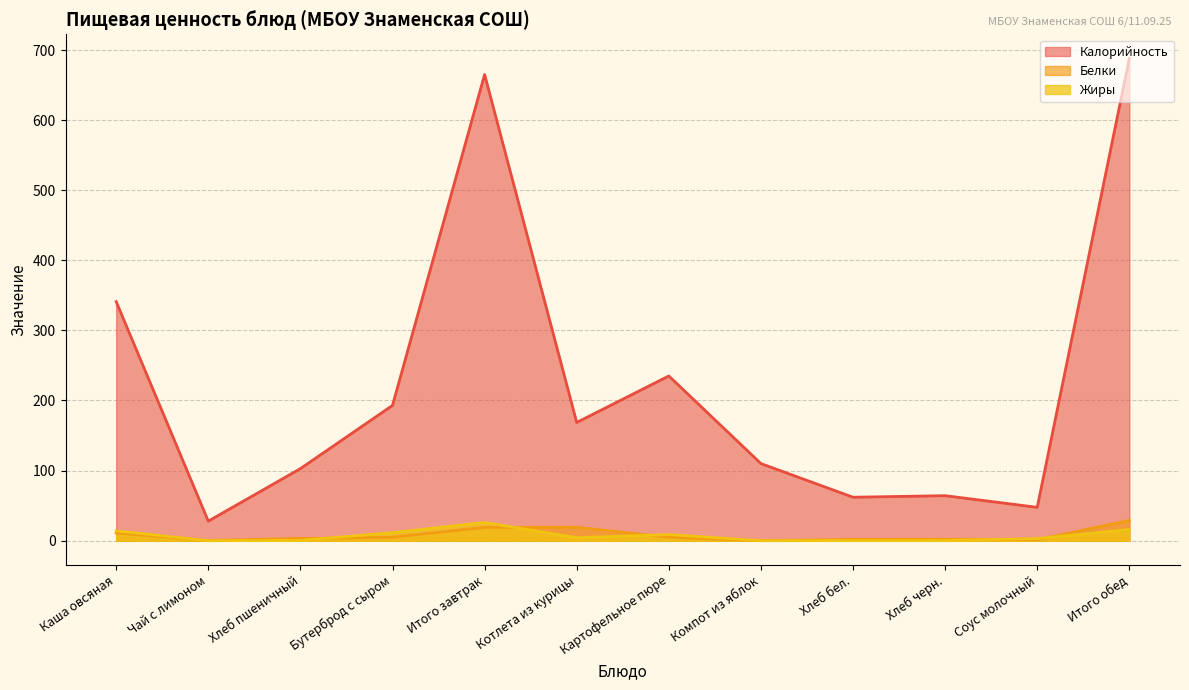

True or false: Жиры has a value of -15.9 at Чай с лимоном.

False